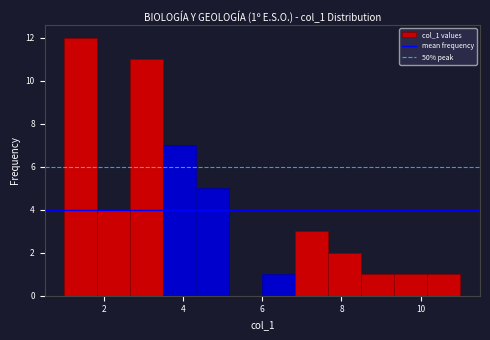

Which range on the x-axis has the tallest bar?

1.0 to 1.8